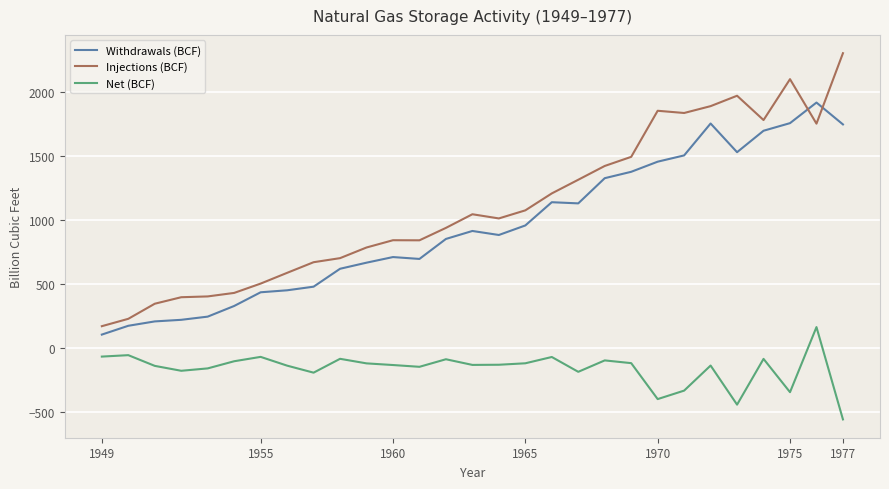

What is the minimum value for Withdrawals (BCF)?

106.4